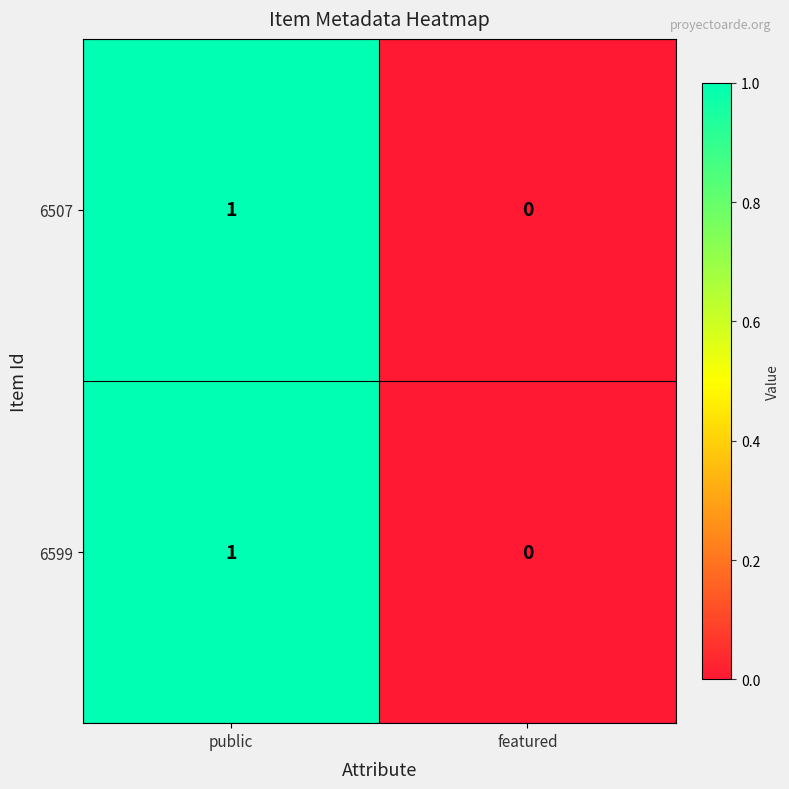

Reading right to left, list all the values displayed in this chart.

6507: featured=0	public=1
6599: featured=0	public=1